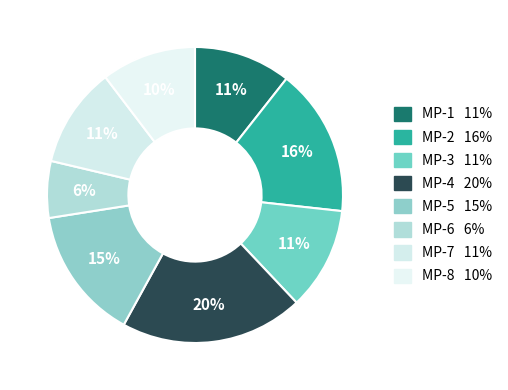

Rank the categories by value from highest to lowest.

MP-4, MP-2, MP-5, MP-3, MP-7, MP-1, MP-8, MP-6